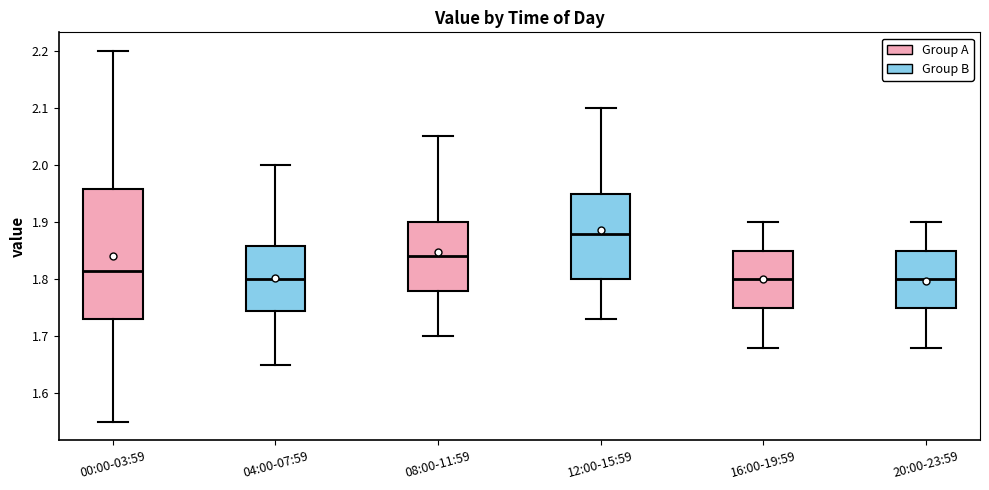

Where does the upper whisker of the box for 08:00-11:59 end on the y-axis? The values are not printed on the chart, so give them approximately, as read against the axis.

2.05